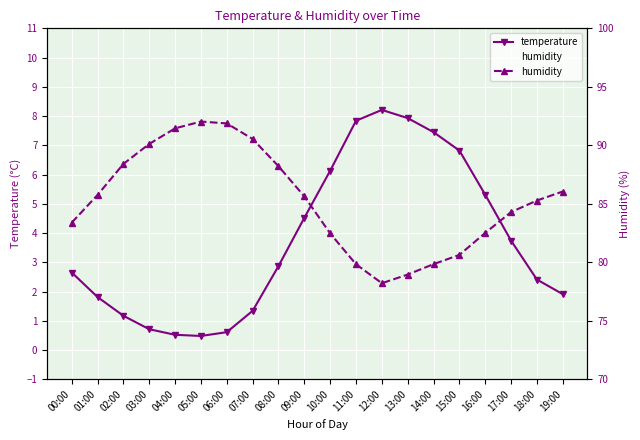

Where is humidity nearest to the value 85?

18:00